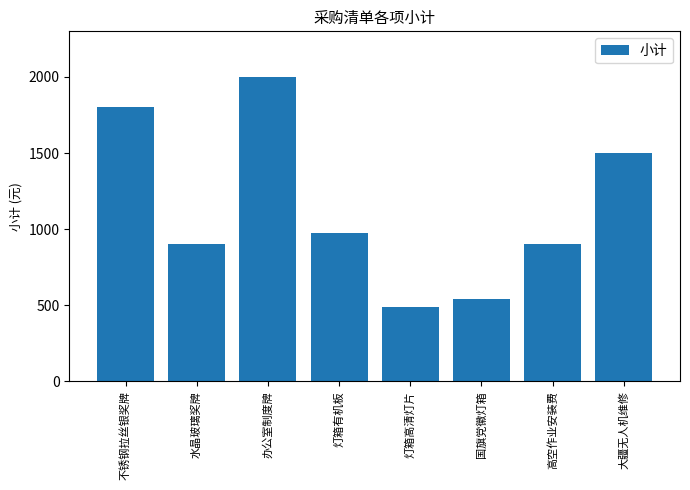

Which category has the lowest value across all series?

灯箱高清灯片